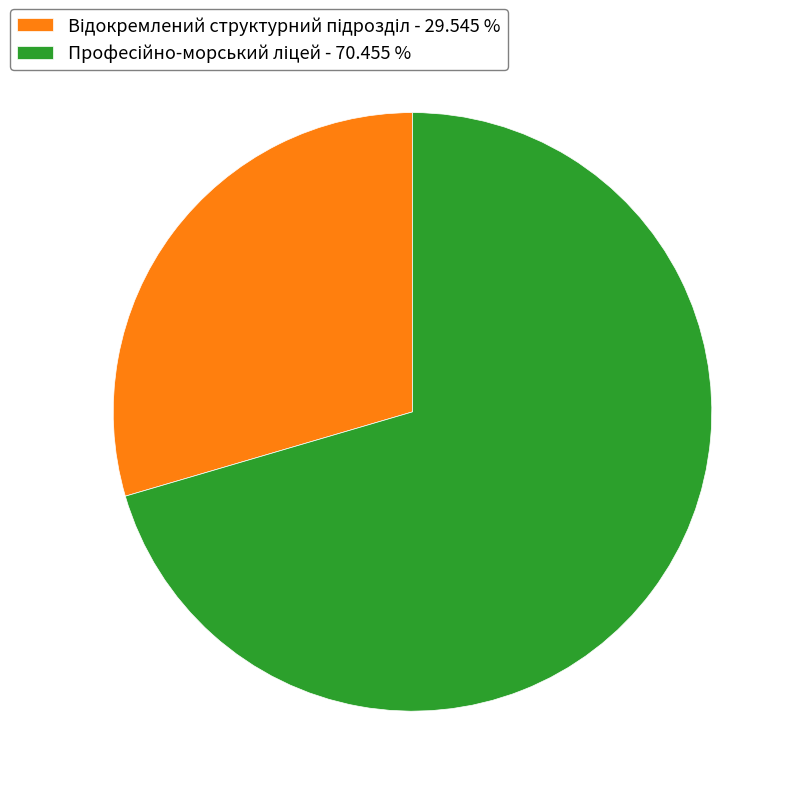

Does any single category account for the majority?

Yes